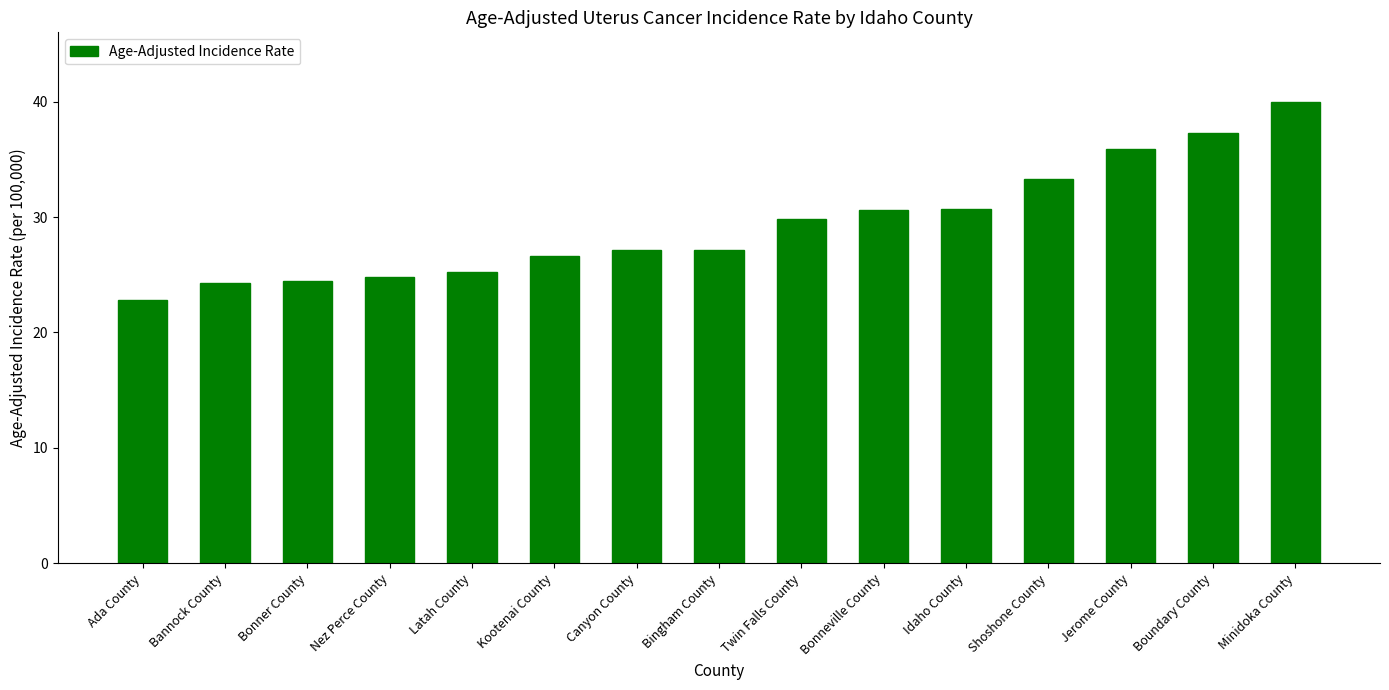

Between Ada County and Shoshone County, which is larger?

Shoshone County